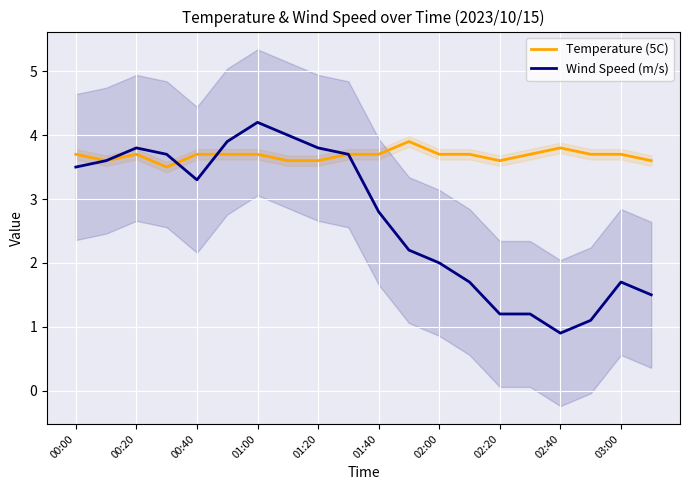

The Wind Speed (m/s) series shows 4.3 at 01:40. True or false?

False